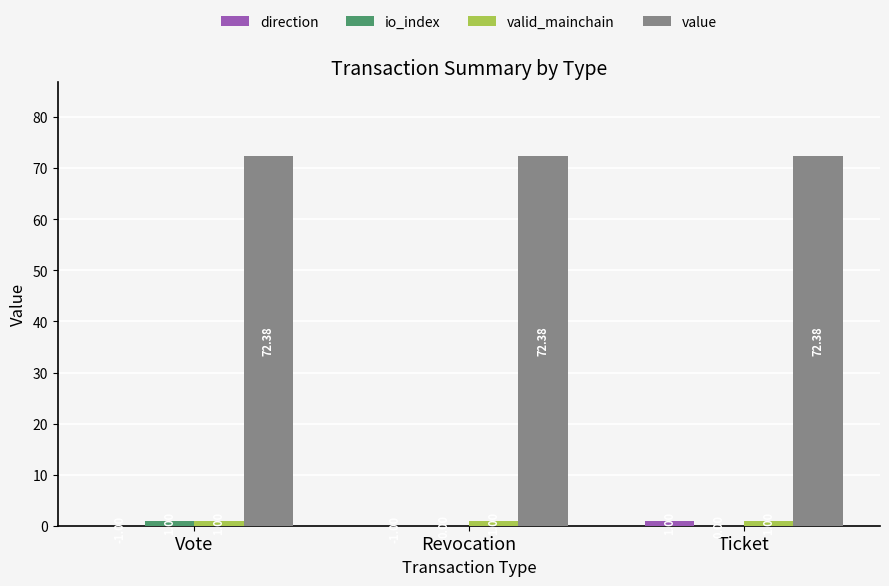

The value of direction at Ticket is 1.0. True or false?

True